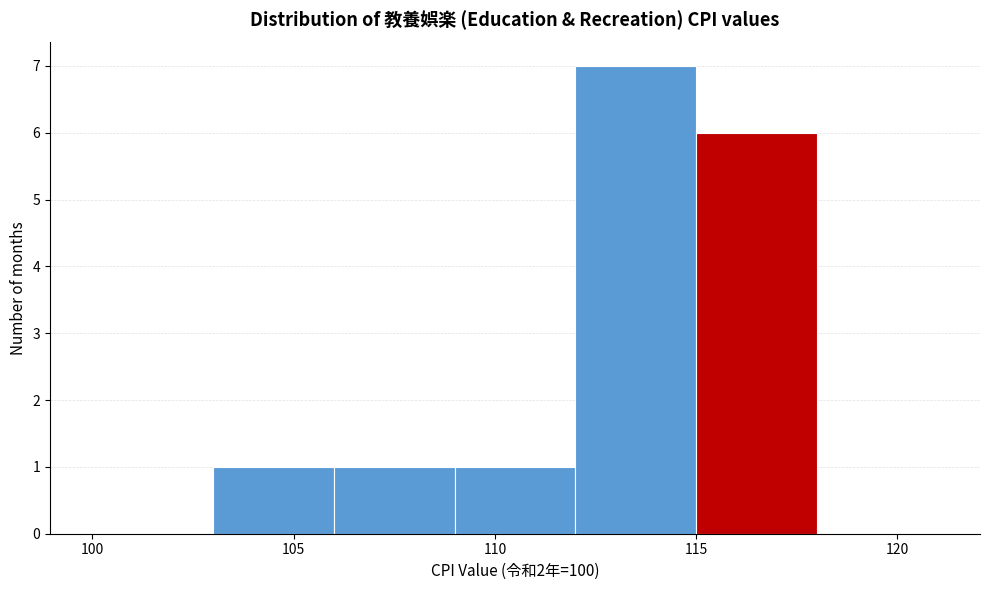

Over which range of the x-axis is the bar tallest?

112 to 115